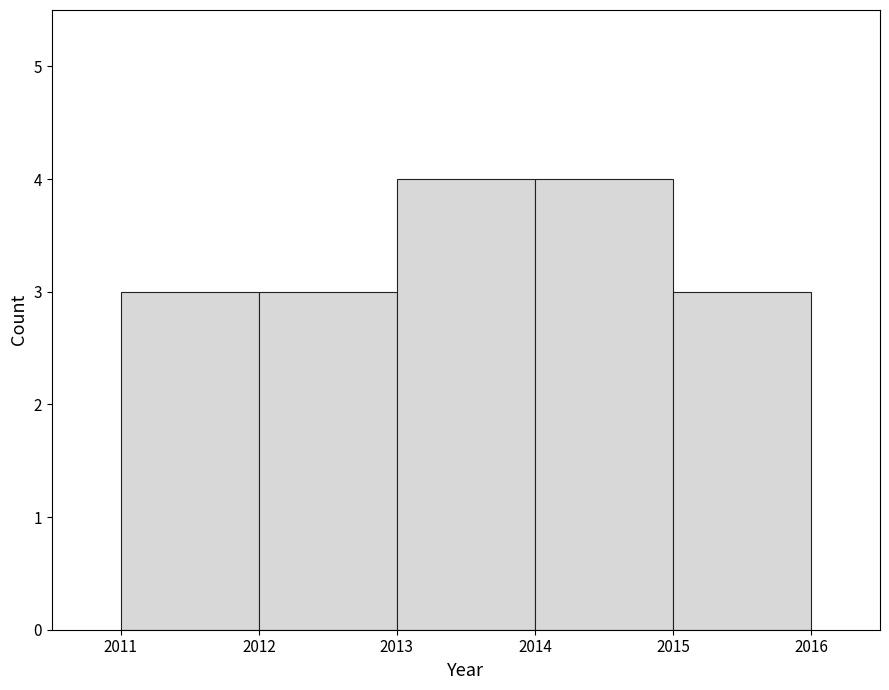

Reading left to right, list every bar in this chart as the range it spans on the x-axis followed by its height. The values are not printed on the chart, so give them approximately, as read against the axis.

2011 to 2012: 3
2012 to 2013: 3
2013 to 2014: 4
2014 to 2015: 4
2015 to 2016: 3